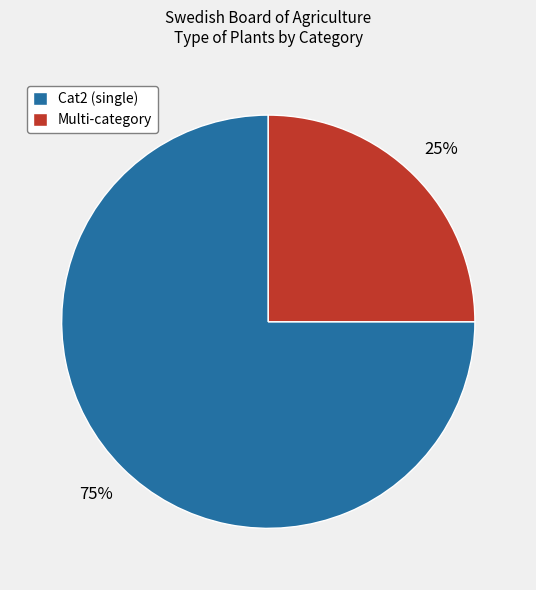

Is it true that Multi-category is 25% of the pie?

True